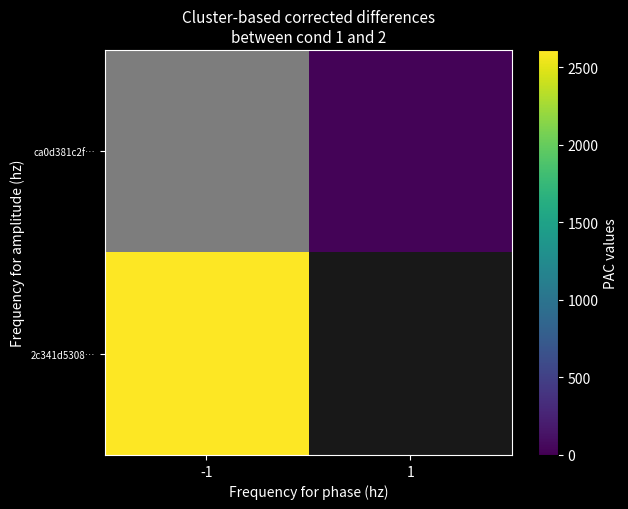

What is the difference between the maximum and minimum values in the ca0d381c2f… series?

28